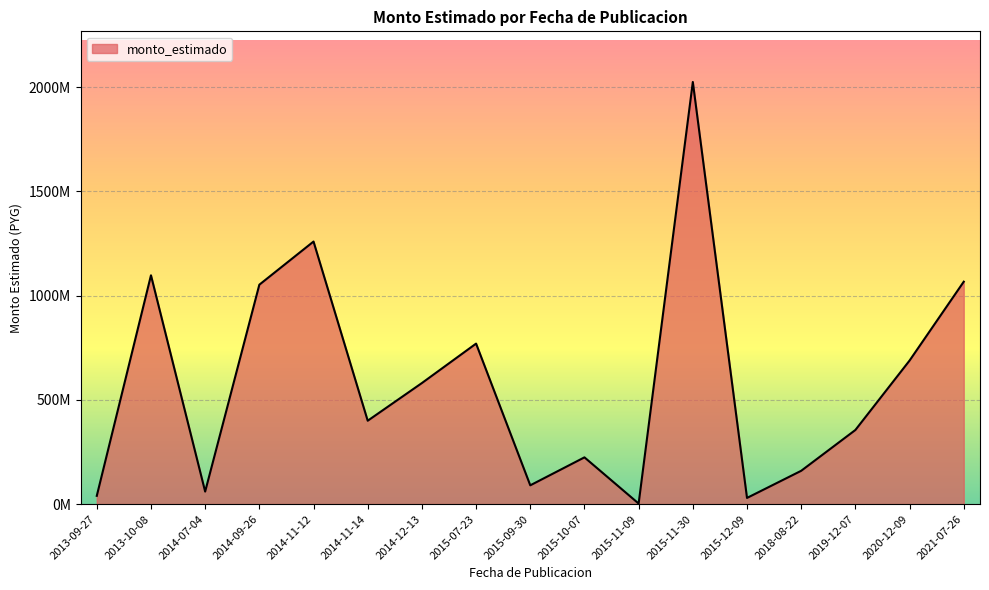

Does the chart display data point markers on the line(s)?

No